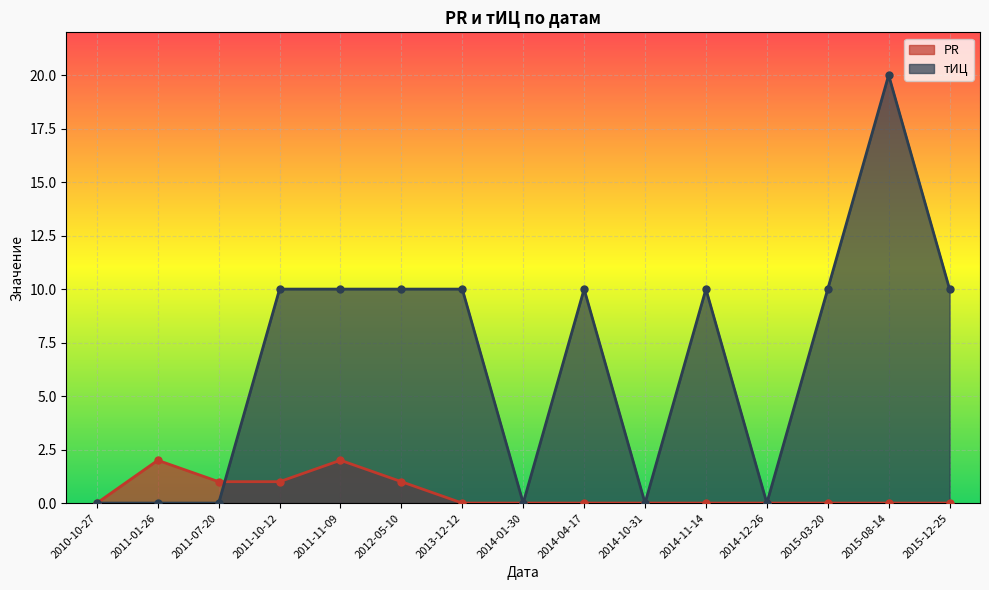

How many data points in тИЦ are above 10?

1